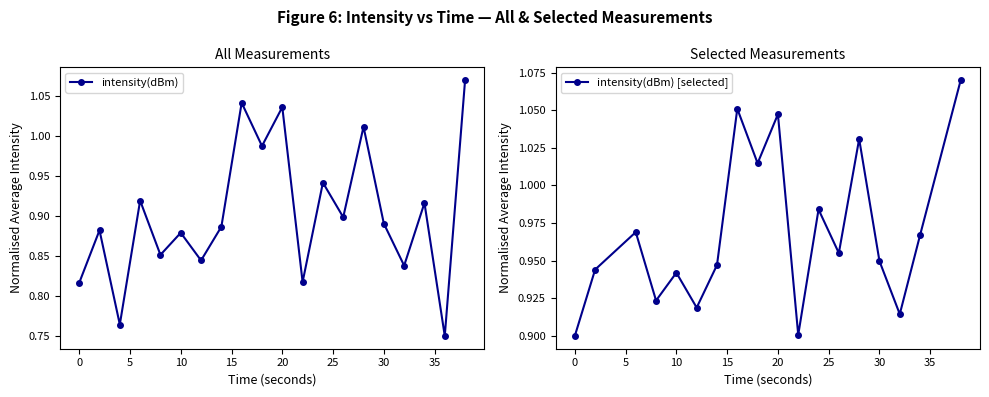

Reading left to right, what are all the values shown in this chart?

0.8	0.9	0.8	0.9	0.9	0.9	0.8	0.9	1.0	1.0	1.0	0.8	0.9	0.9	1.0	0.9	0.8	0.9	0.8	1.1